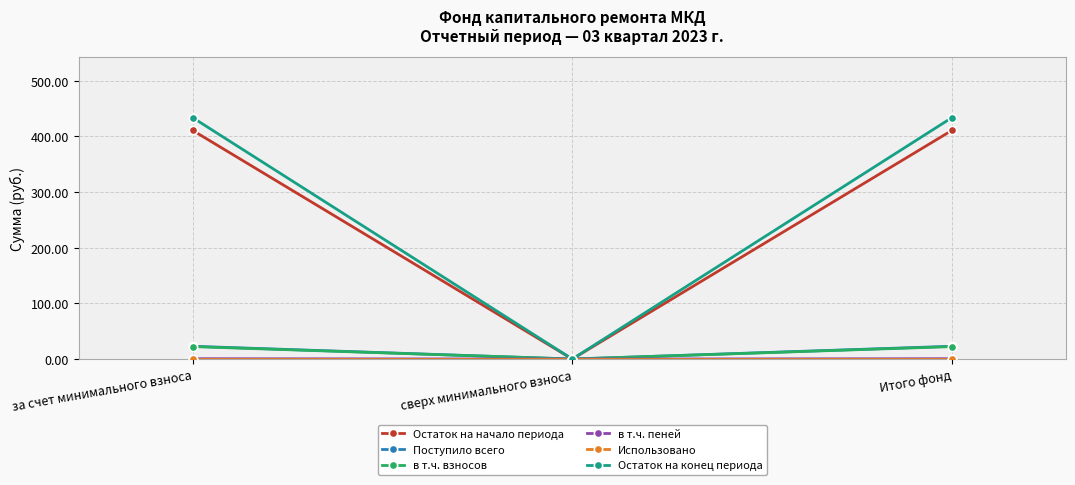

Count the number of categories in the chart.

3